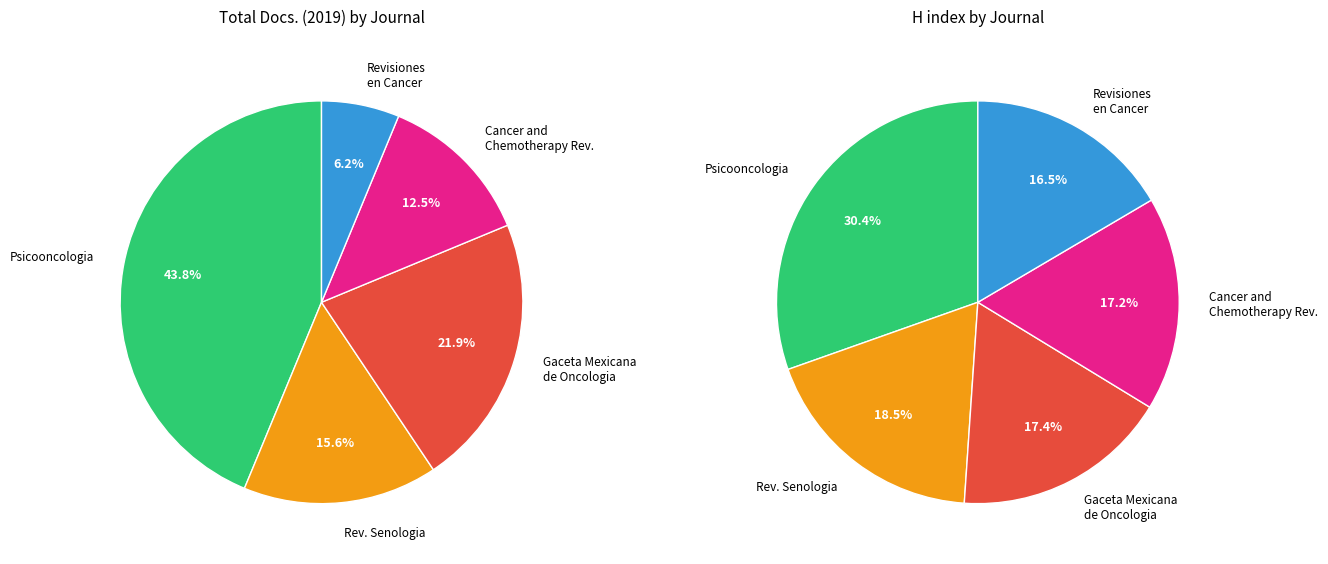

Does any single category account for the majority?

No